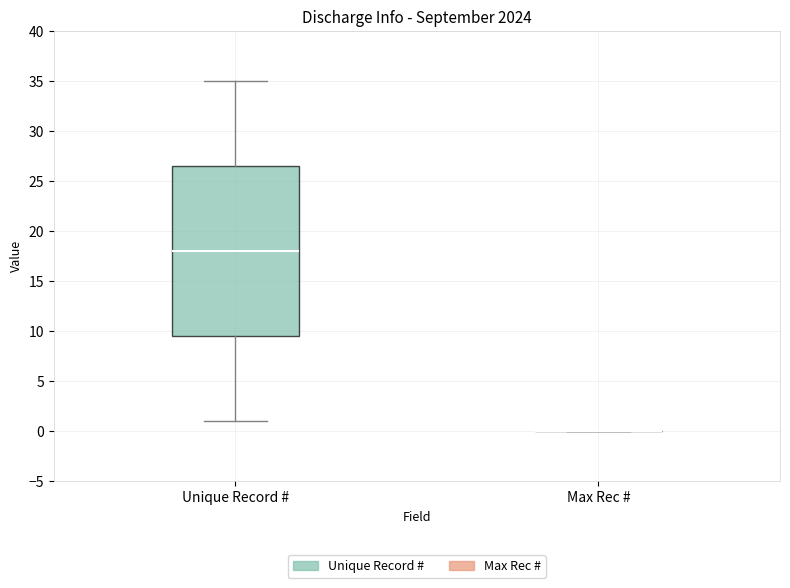

Reading left to right, transcribe this box plot: for each box, give where its median line is, the range the box spans, and where its two whiskers end, as read against the y-axis. The values are not printed on the chart, so give them approximately, as read against the axis.

Unique Record #: median 18.0, box 9.5 to 26.5, whiskers 1.0 to 35.0
Max Rec #: box collapsed to a line at 0.0, whiskers 0.0 to 0.0